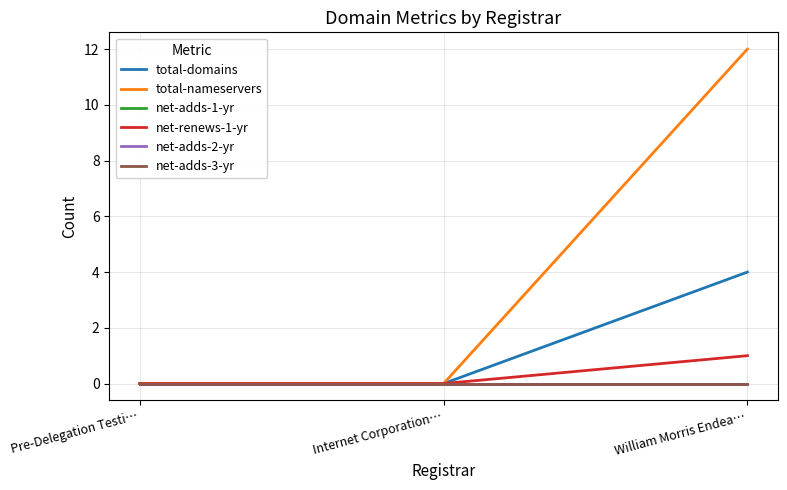

Is this an area chart (filled region under the line)?

No